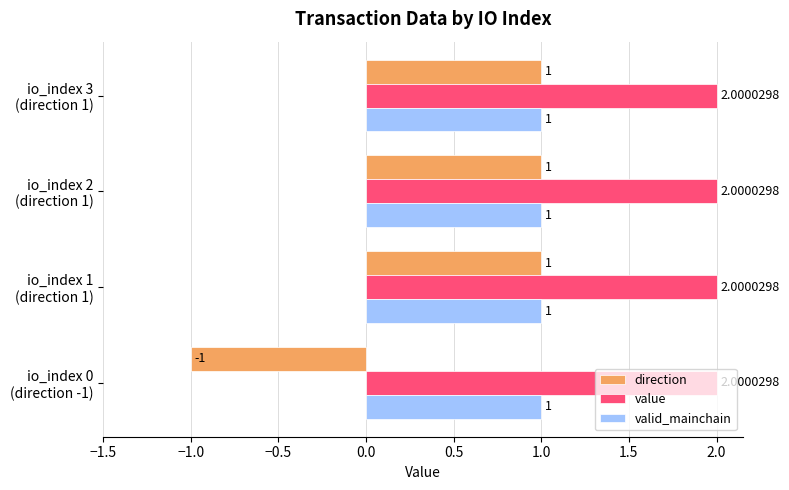

Rank the series by their average value, from highest to lowest.

value, valid_mainchain, direction